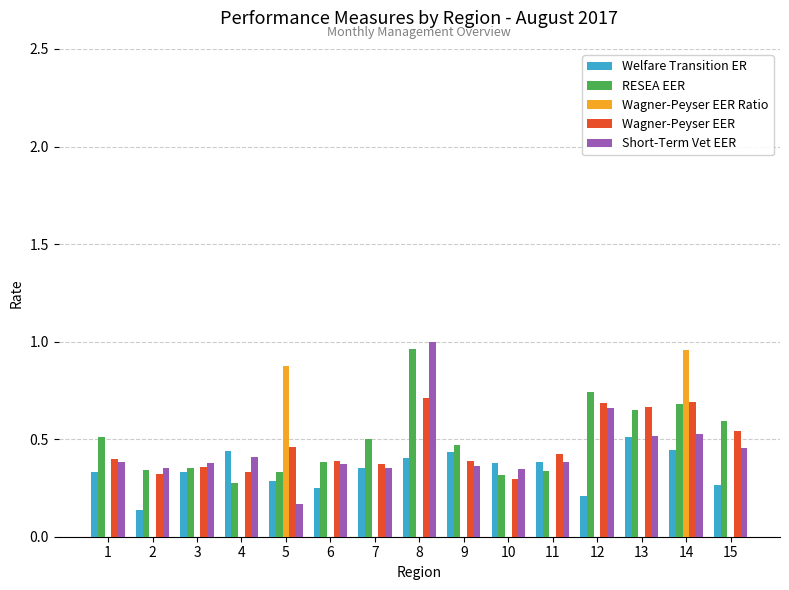

Between 4 and 13, which series saw the biggest shift?

RESEA EER